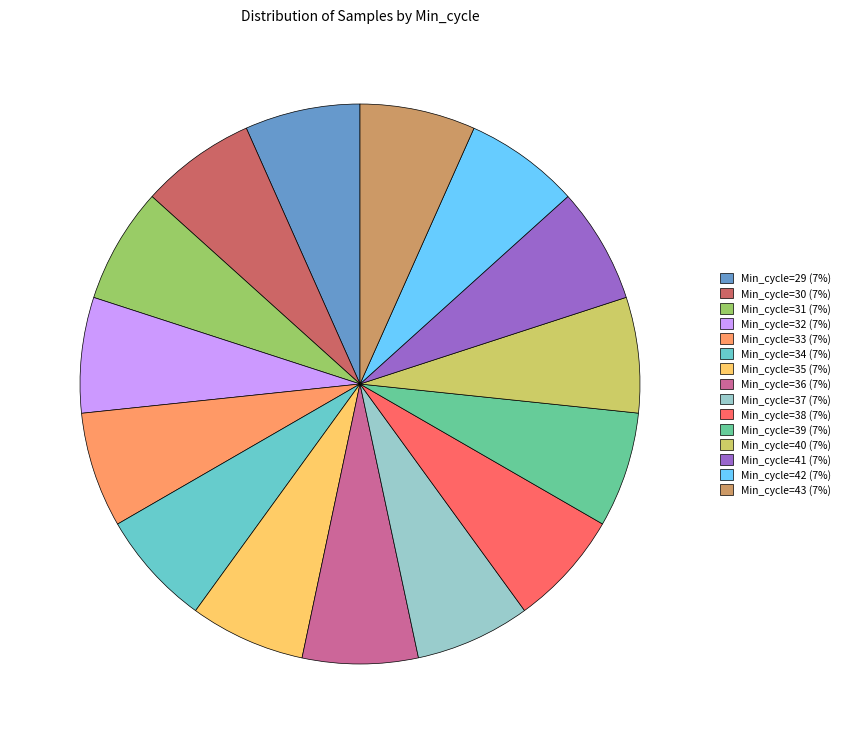

How many segments does this pie chart have?

15